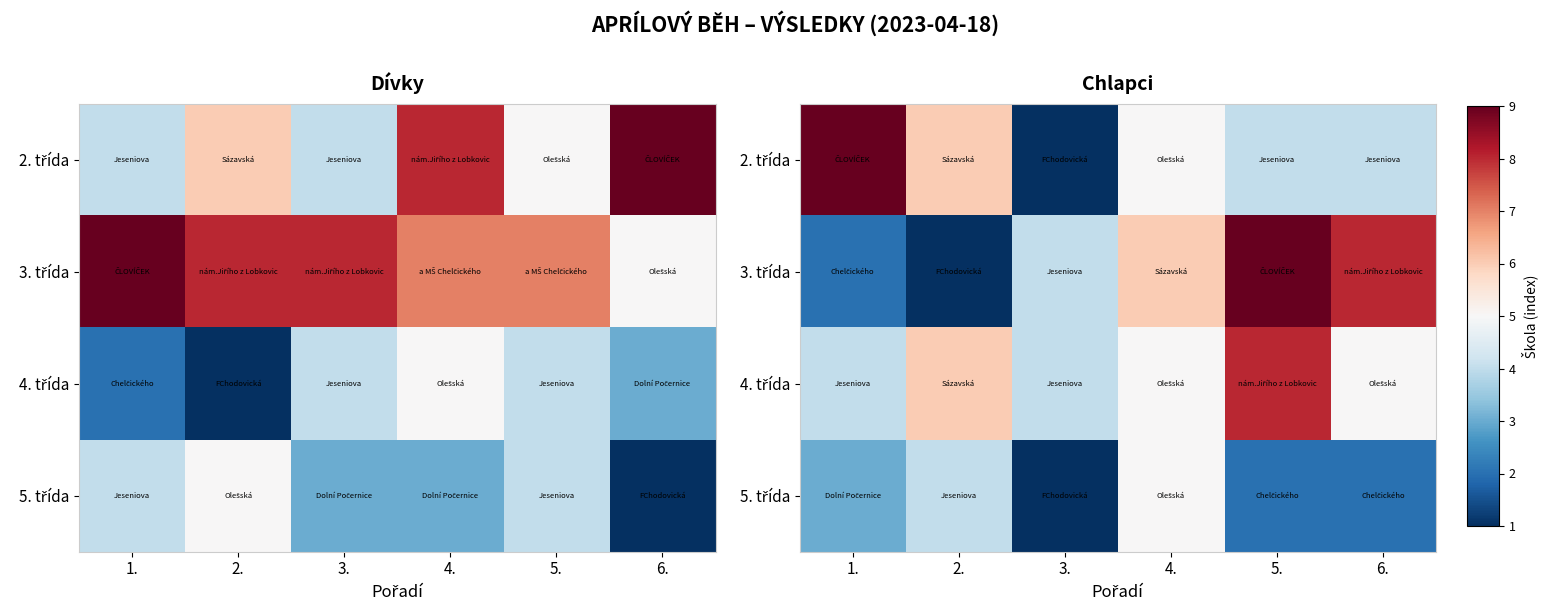

Which category has the lowest value across all series?

3.